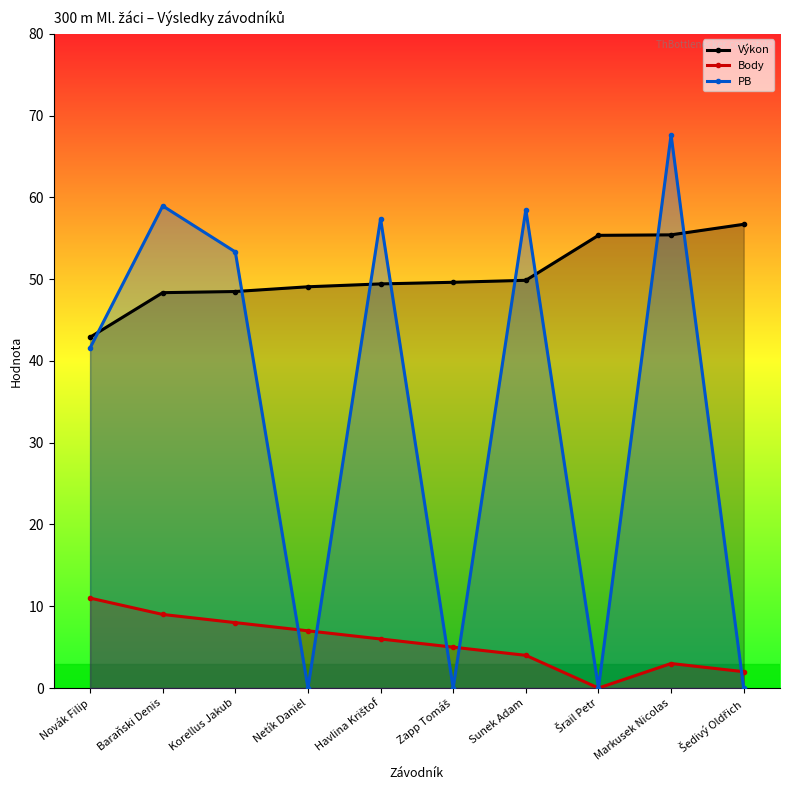

What is the difference between the maximum and minimum values in the Výkon series?

13.8